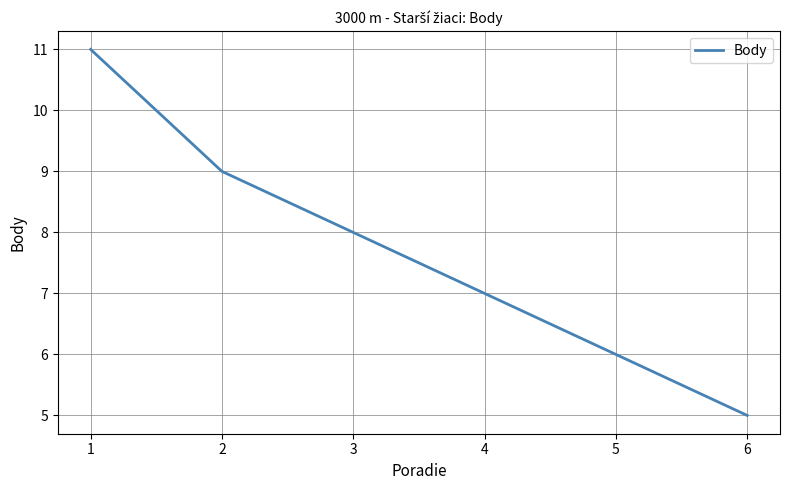

At which category does the chart reach its minimum across all series?

6